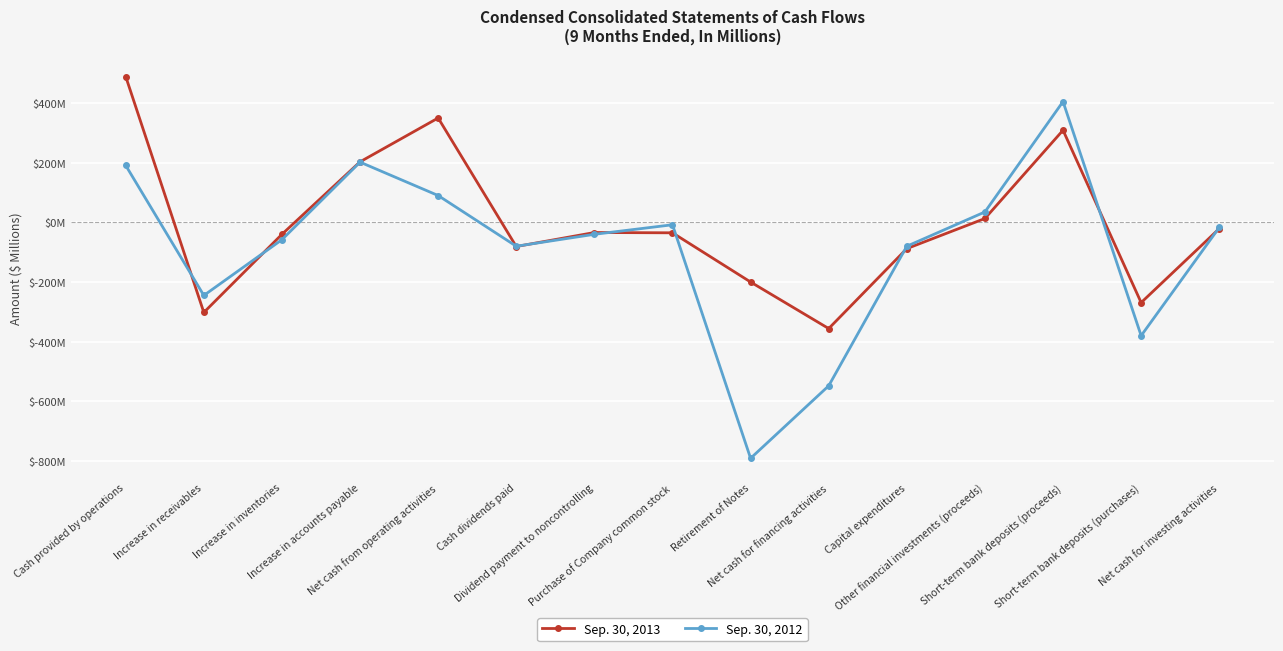

True or false: Sep. 30, 2012 and Sep. 30, 2013 intersect in this chart.

True